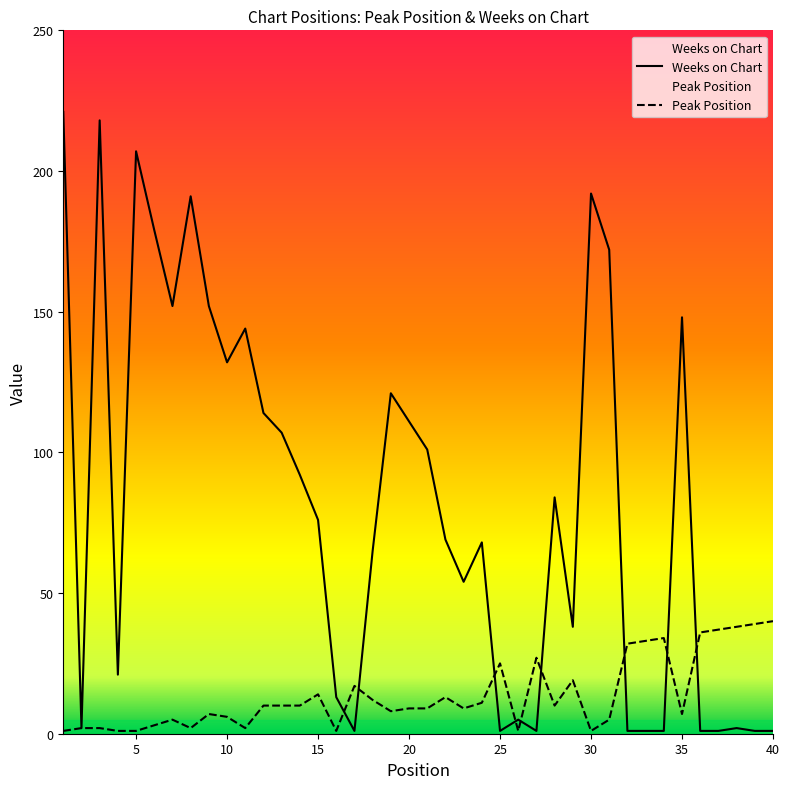

Is the value of Weeks on Chart at 1 greater than the value of Peak Position at 4?

Yes